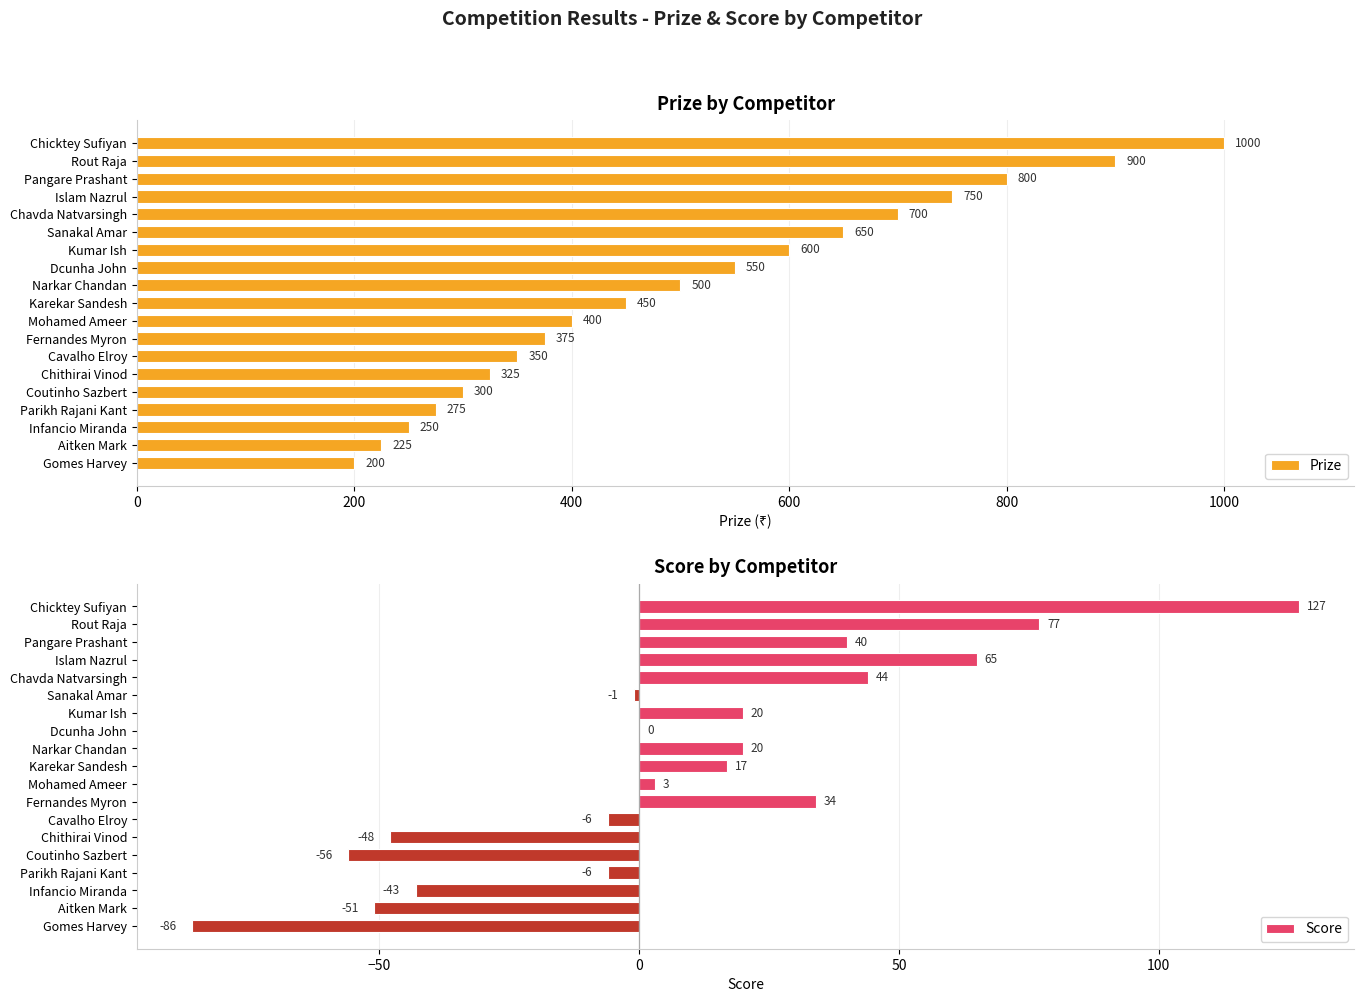

How many groups of bars are there?

19